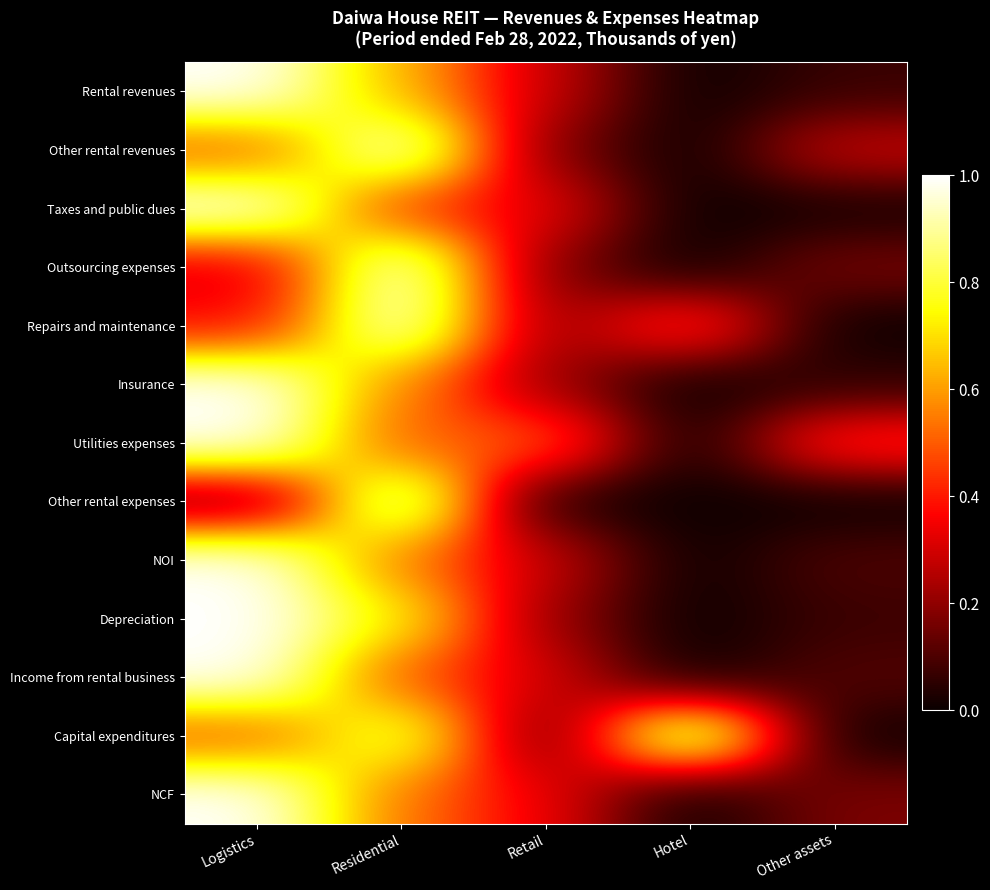

At which category does the chart reach its peak across all series?

Logistics